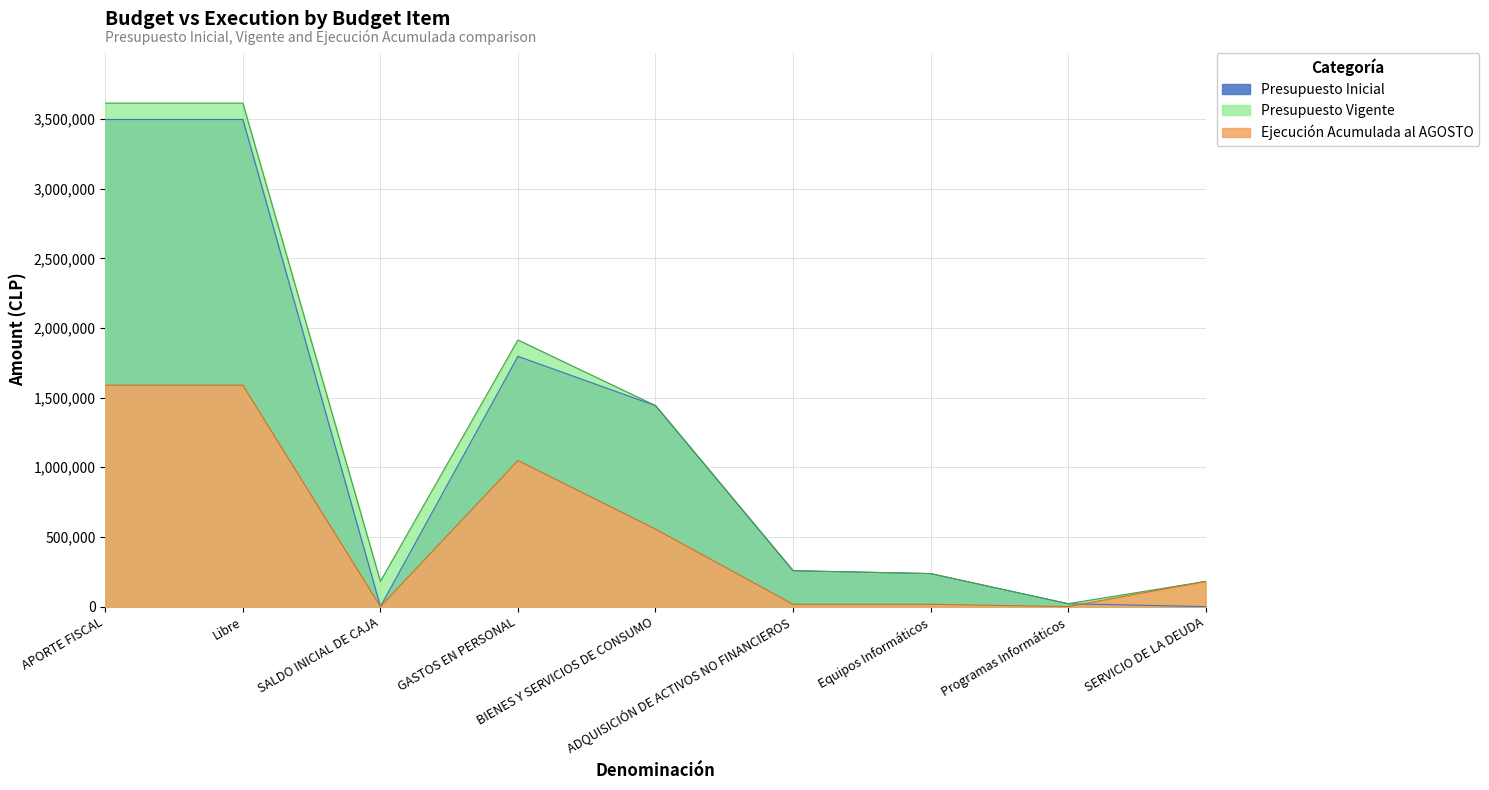

What is the sum of the Presupuesto Inicial values at APORTE FISCAL and BIENES Y SERVICIOS DE CONSUMO?

4939408